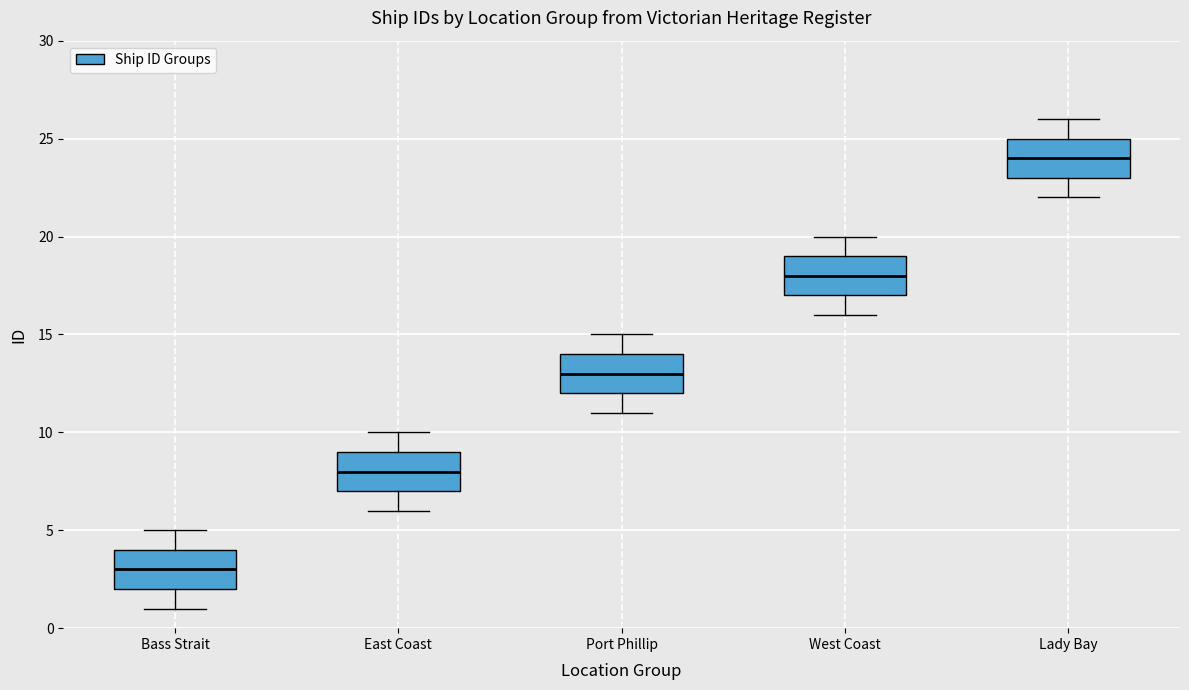

Reading left to right, read every box against the y-axis: the position of its median line, the range the box covers, and the ends of its whiskers. The values are not printed on the chart, so give them approximately, as read against the axis.

Bass Strait: median 3, box 2 to 4, whiskers 1 to 5
East Coast: median 8, box 7 to 9, whiskers 6 to 10
Port Phillip: median 13, box 12 to 14, whiskers 11 to 15
West Coast: median 18, box 17 to 19, whiskers 16 to 20
Lady Bay: median 24, box 23 to 25, whiskers 22 to 26